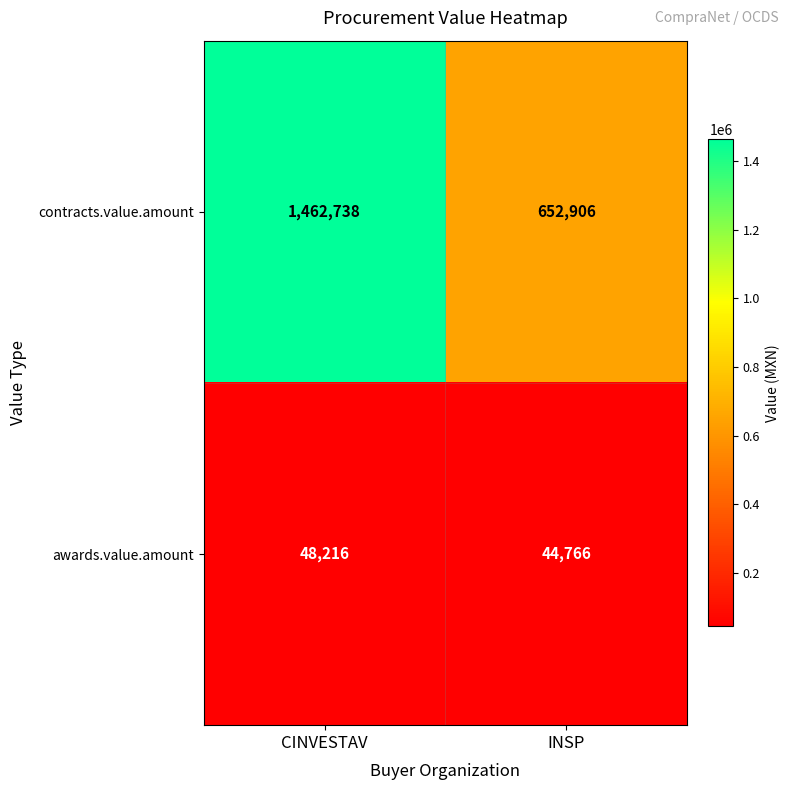

What is the difference between the highest and lowest values at CINVESTAV?

1414522